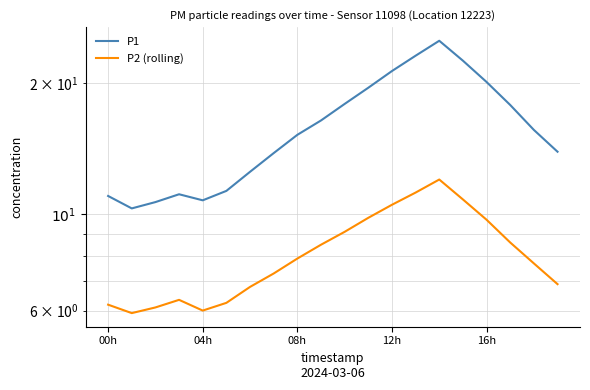

Which category has the highest value across all series?

14